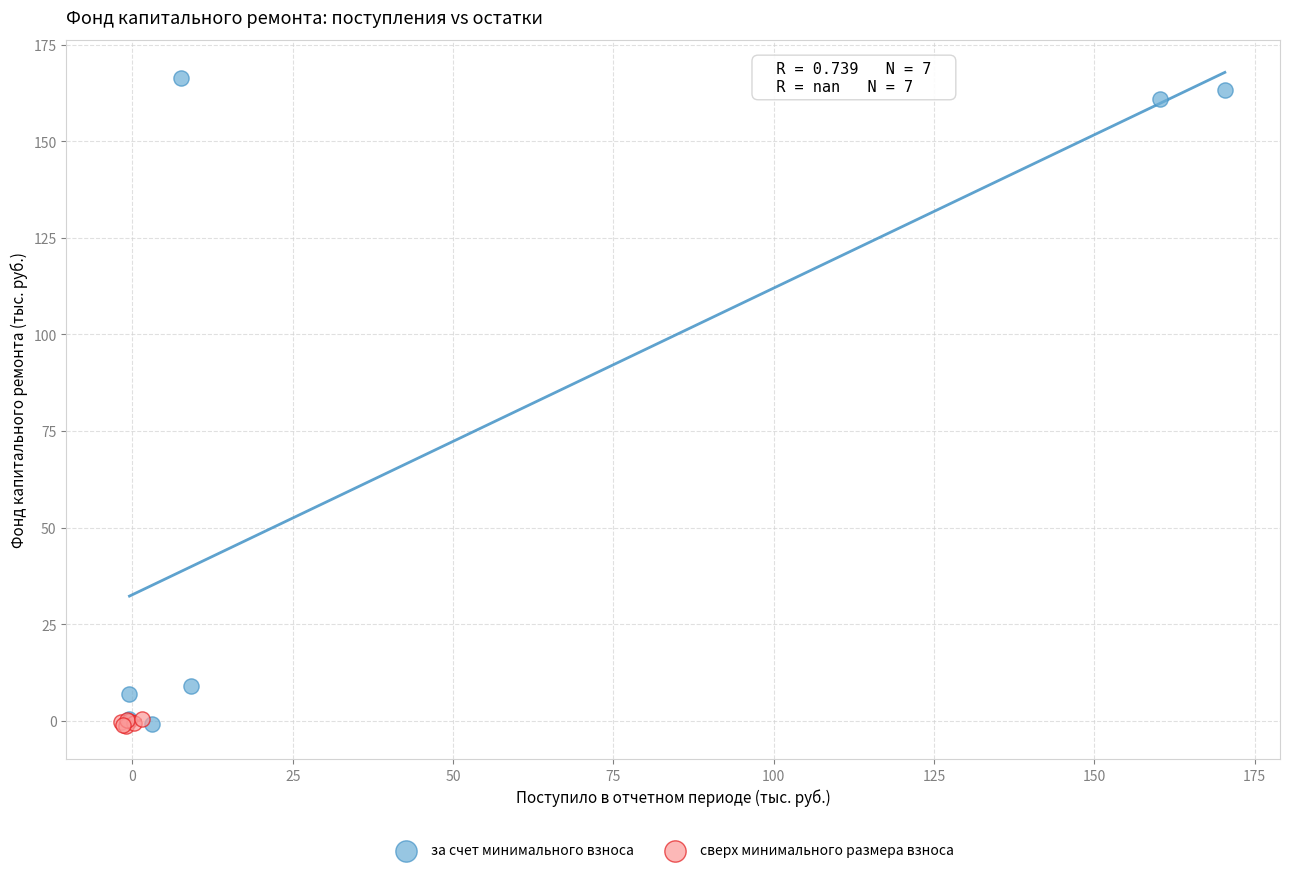

What are all the series names shown in the legend?

за счет минимального взноса, сверх минимального размера взноса